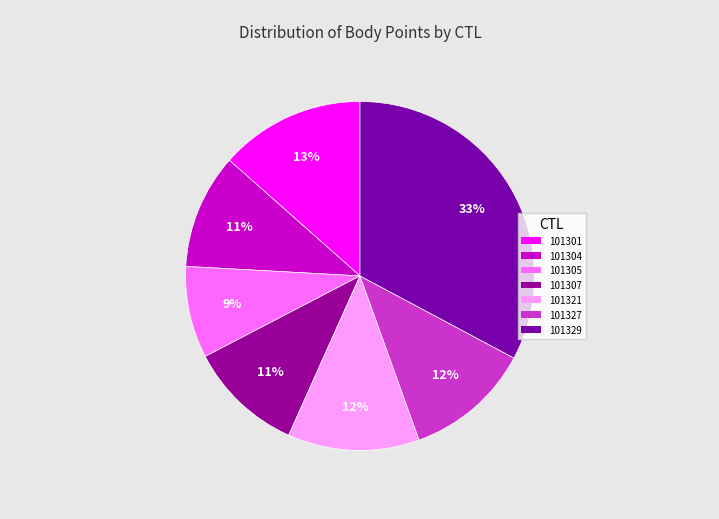

How many segments does this pie chart have?

7